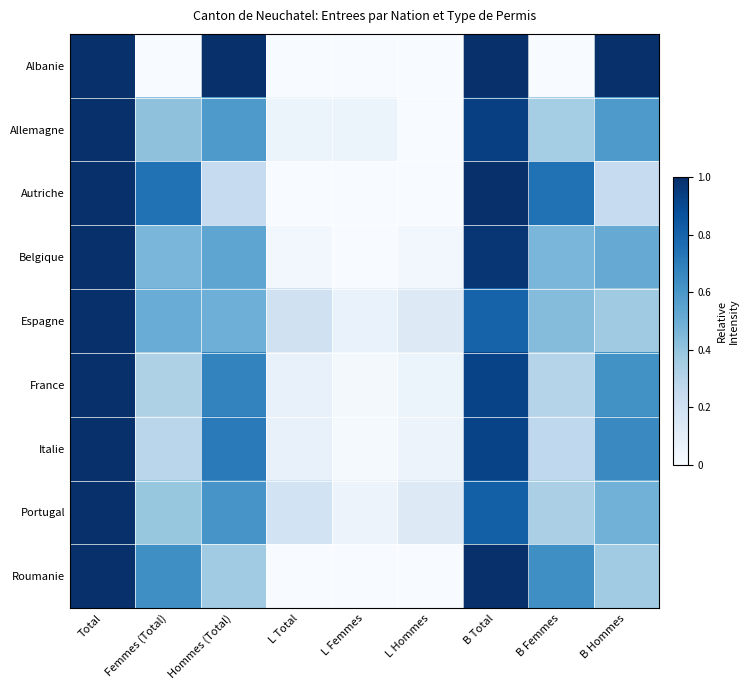

Which label corresponds to the largest value in the chart?

Total